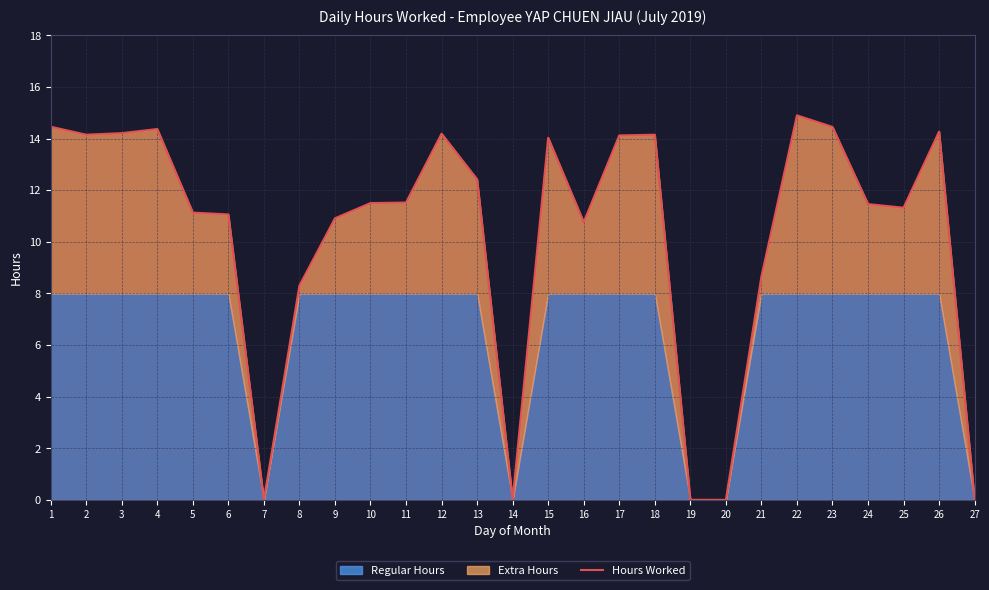

Where is the first local minimum?

2